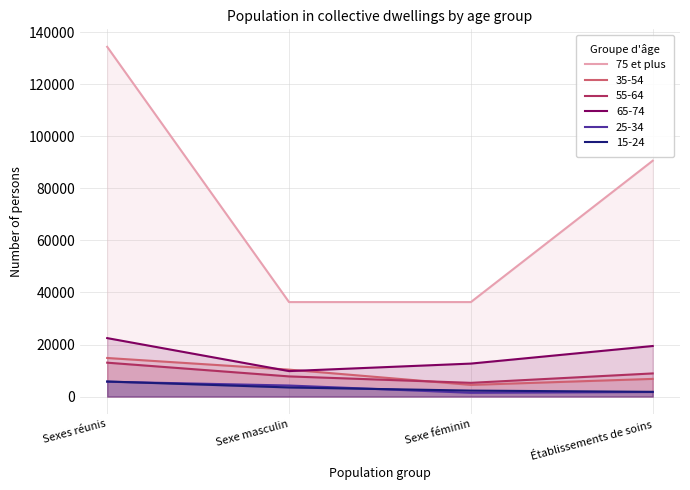

What is the value of the 1st point from the left?

134390